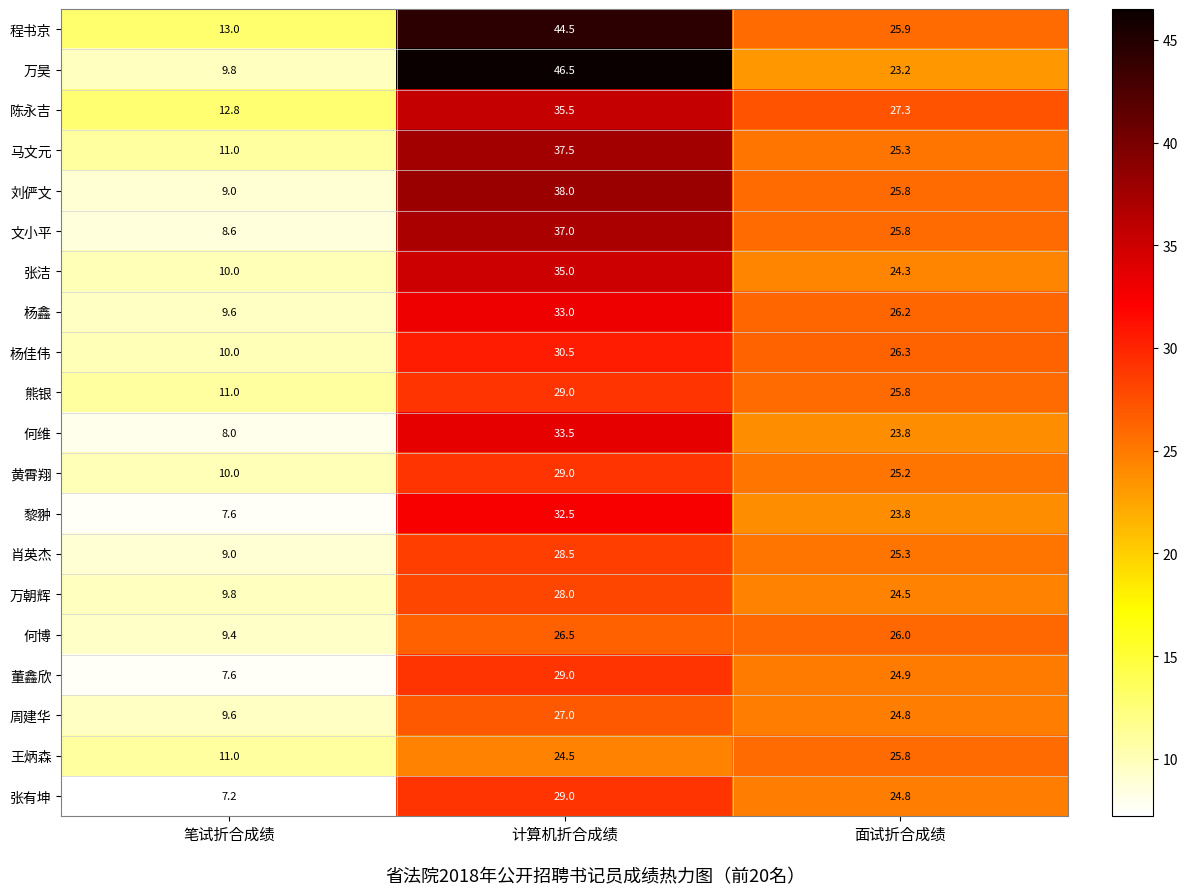

What is the total value across all series at 笔试折合成绩?

194.0